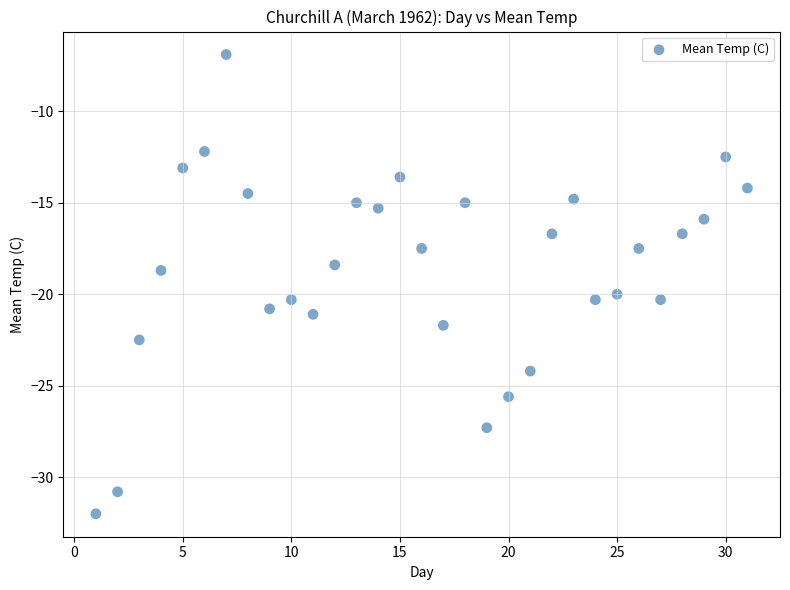

What Y value in the scatter plot is closest to -19?

-18.7